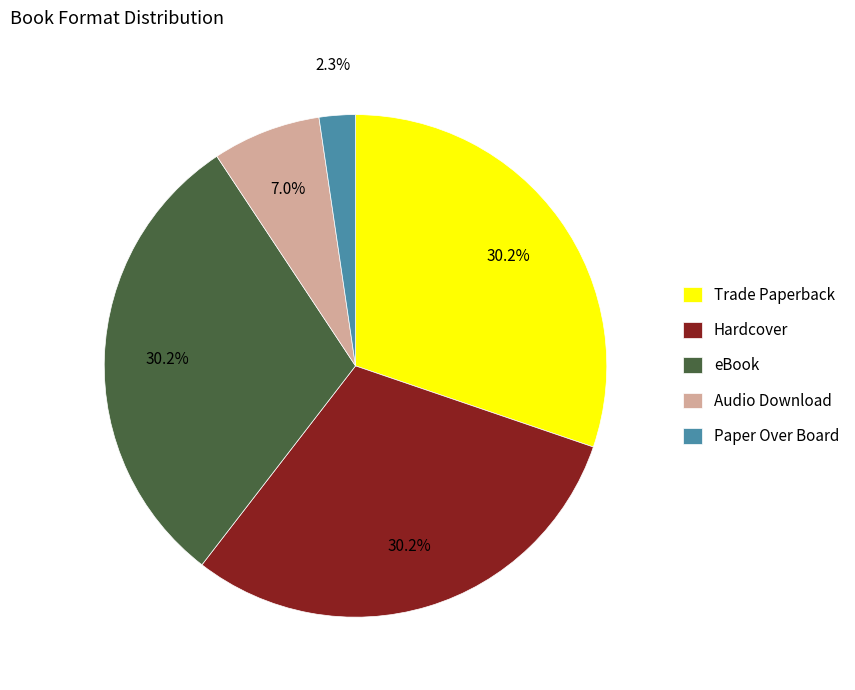

The eBook slice represents 30% of the pie. True or false?

True